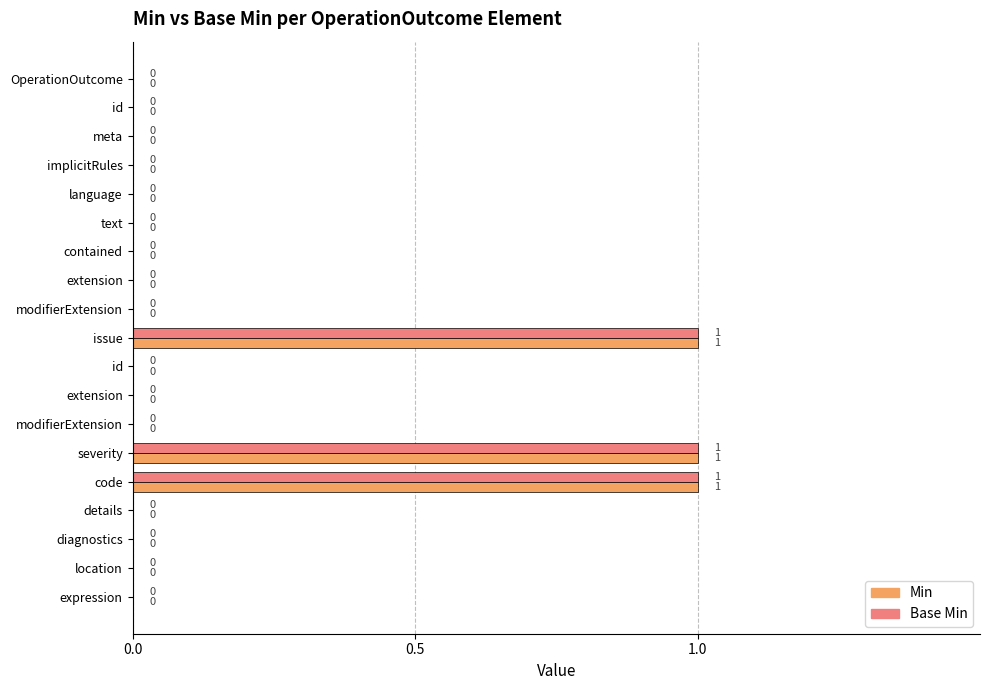

What are all the series names shown in the legend?

Min, Base Min